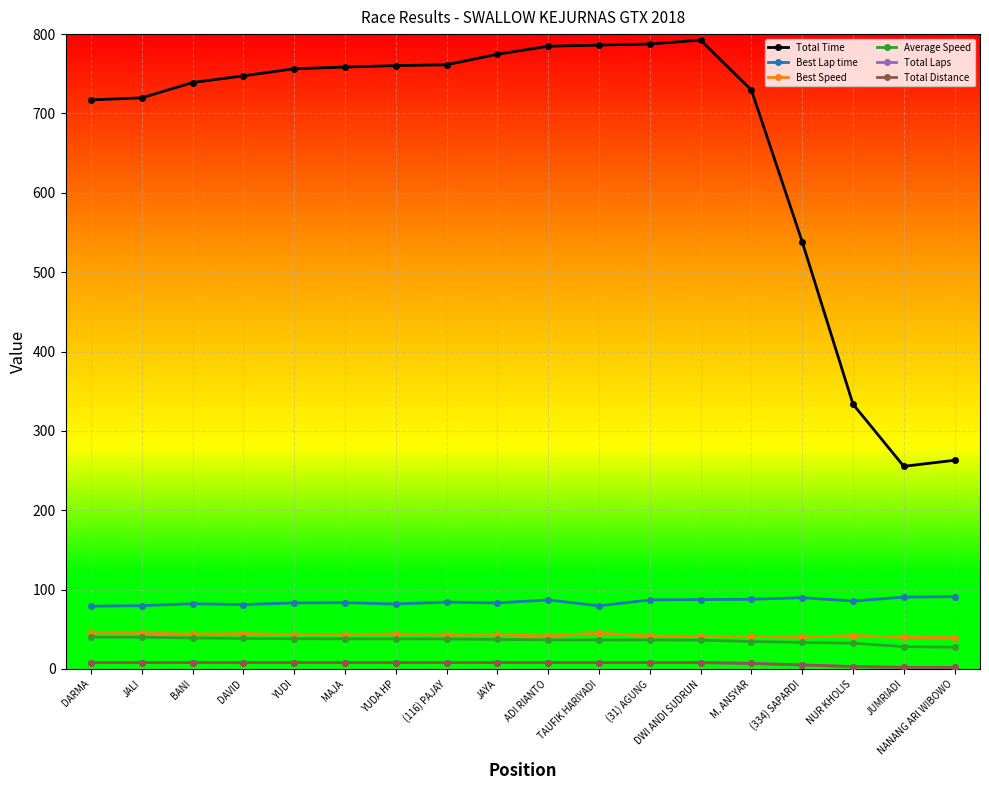

Does the chart have visible grid lines?

Yes